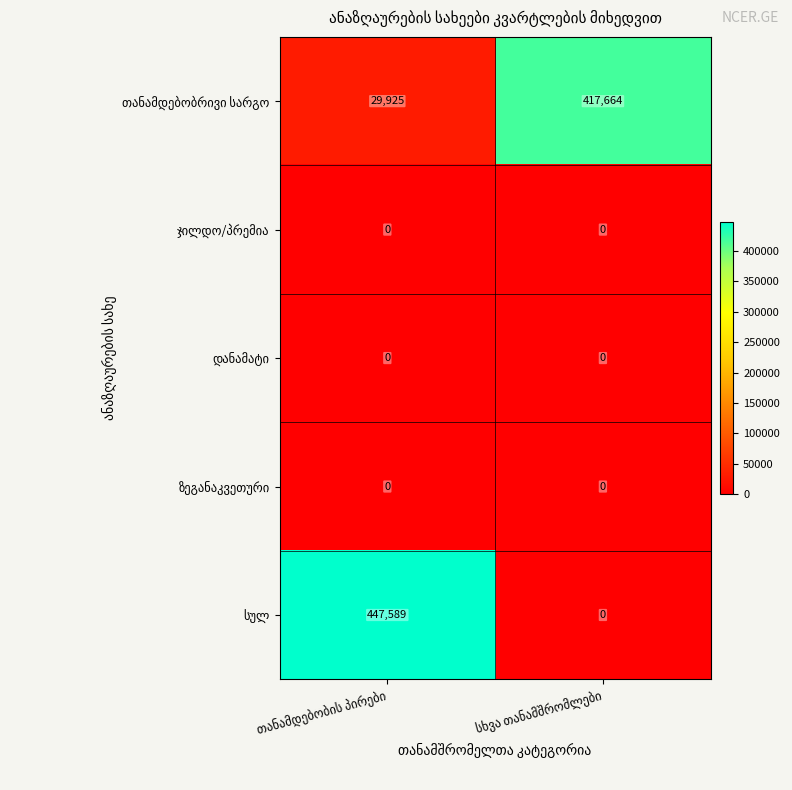

What is the maximum value shown in the chart?

447589